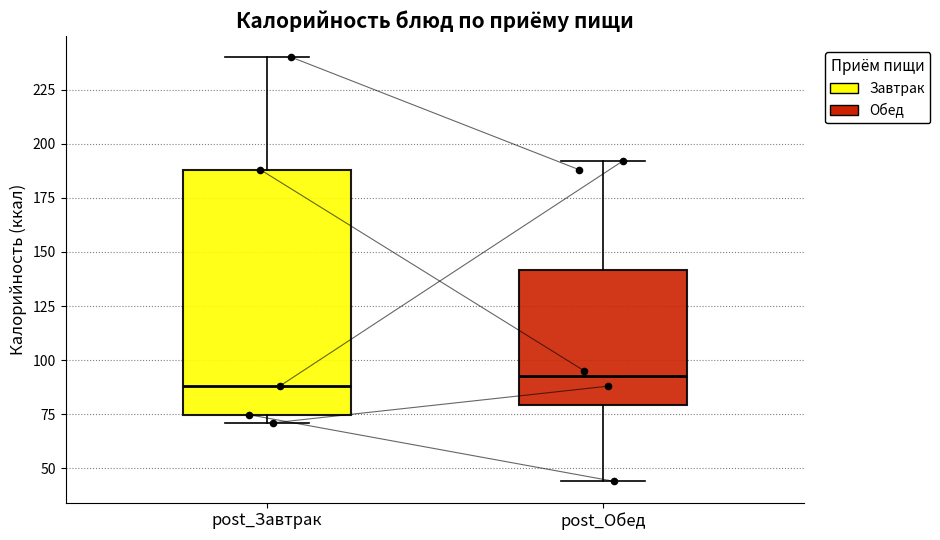

Where is the lower edge of the box for post_Обед on the y-axis? The values are not printed on the chart, so give them approximately, as read against the axis.

80